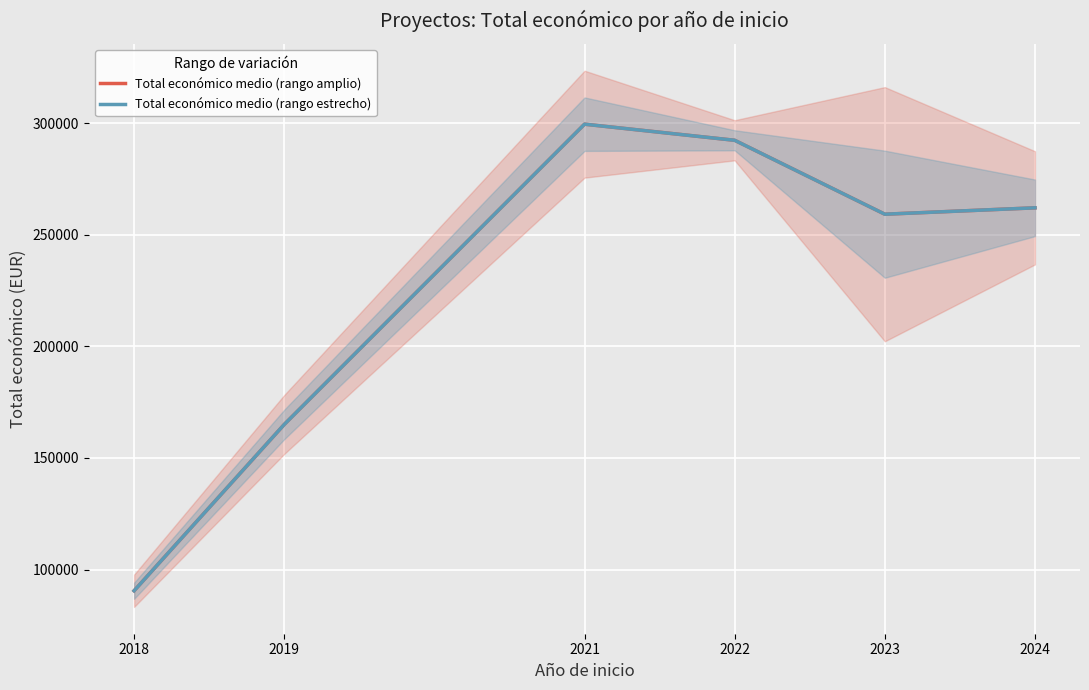

How many series are shown in this chart?

2